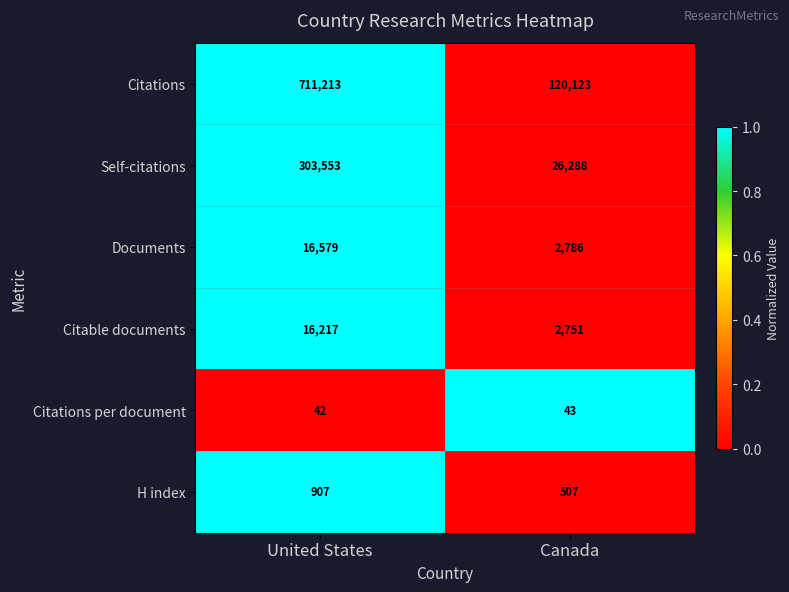

How many categories are shown in the chart?

2